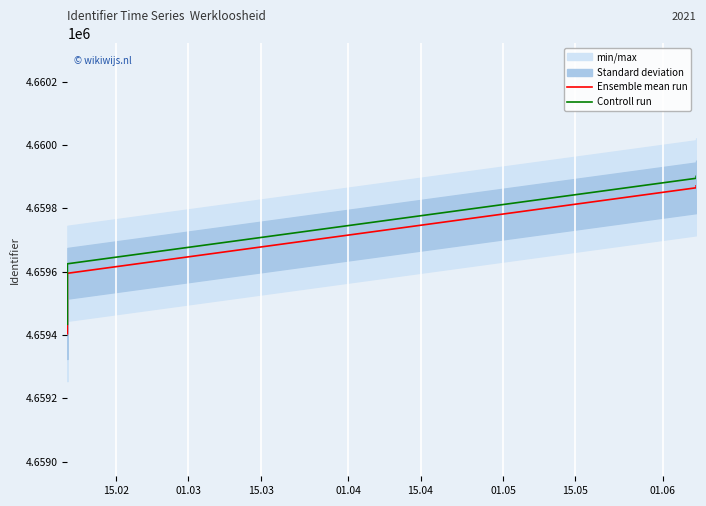

True or false: Controll run and Ensemble mean run cross at least once.

False